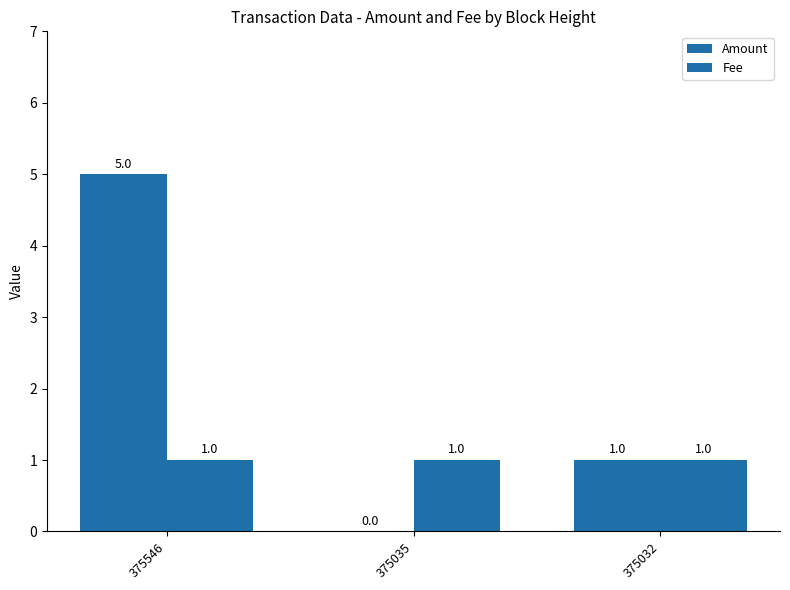

What is the value of the Amount bar at the 3rd from the left?

1